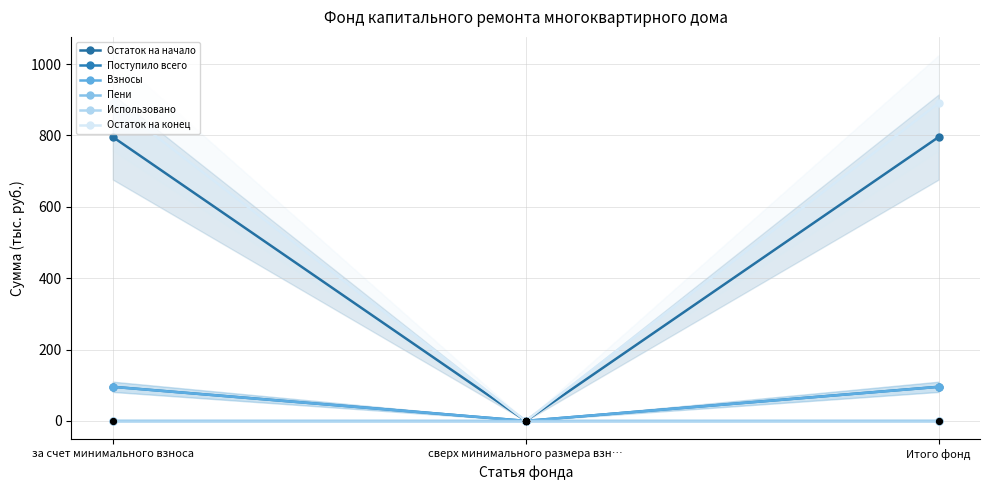

Which series has the largest total across all categories?

Остаток на конец